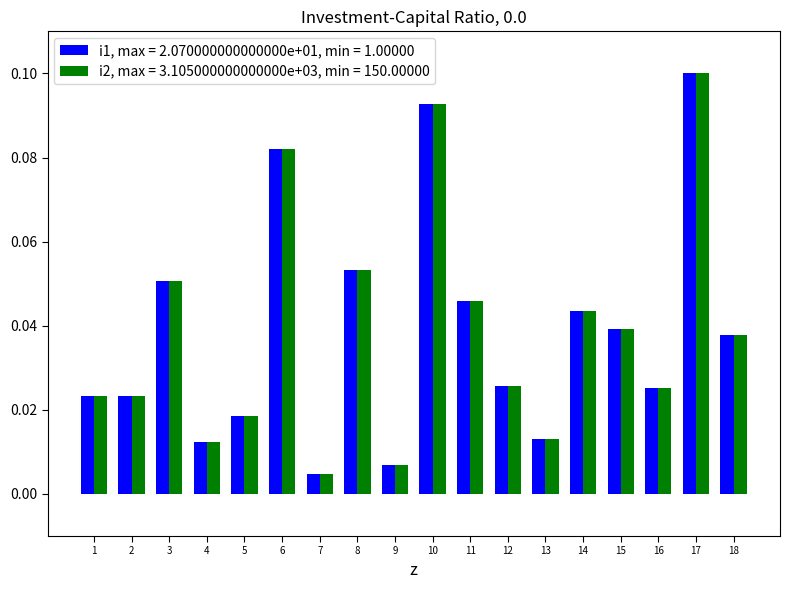

Is the value of i2, max = 3.105000000000000e+03, min = 150.00000 at 3 greater than the value of i1, max = 2.070000000000000e+01, min = 1.00000 at 17?

No